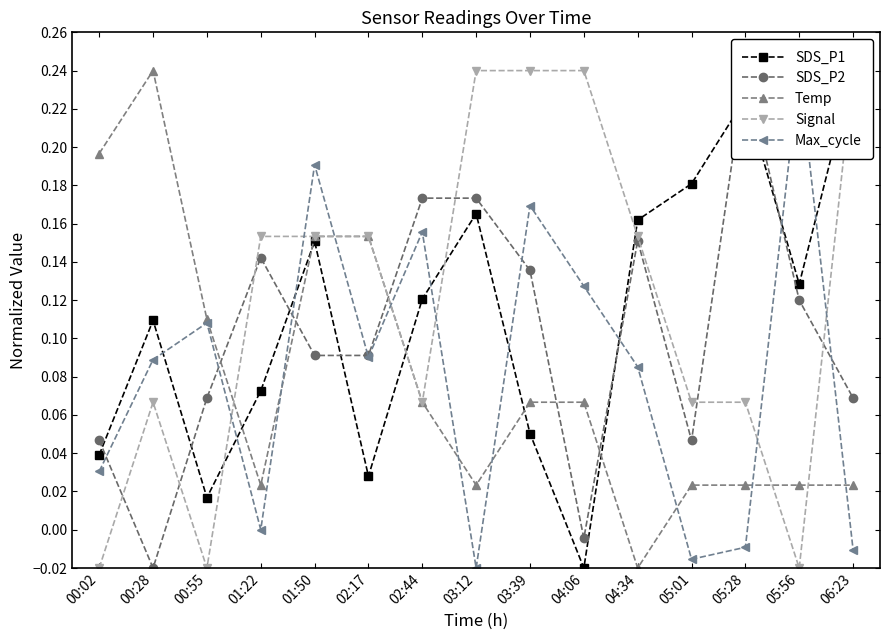

At which label does SDS_P1 first exceed 0?

00:02